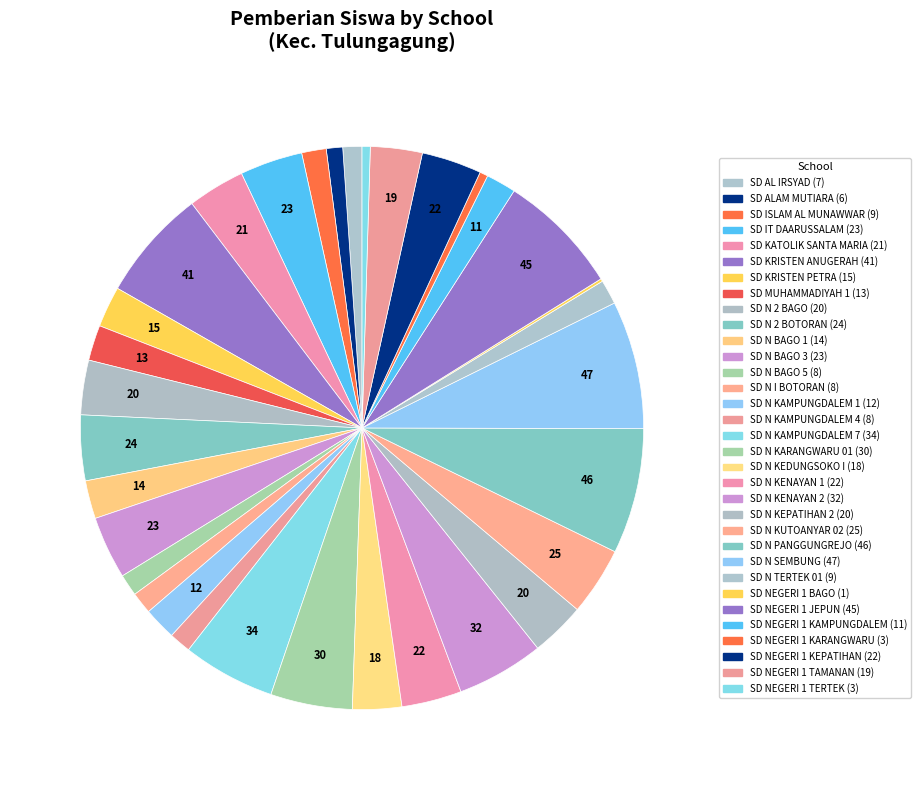

To the nearest percent, what is the difference between the largest and smallest slice percentages?

7%